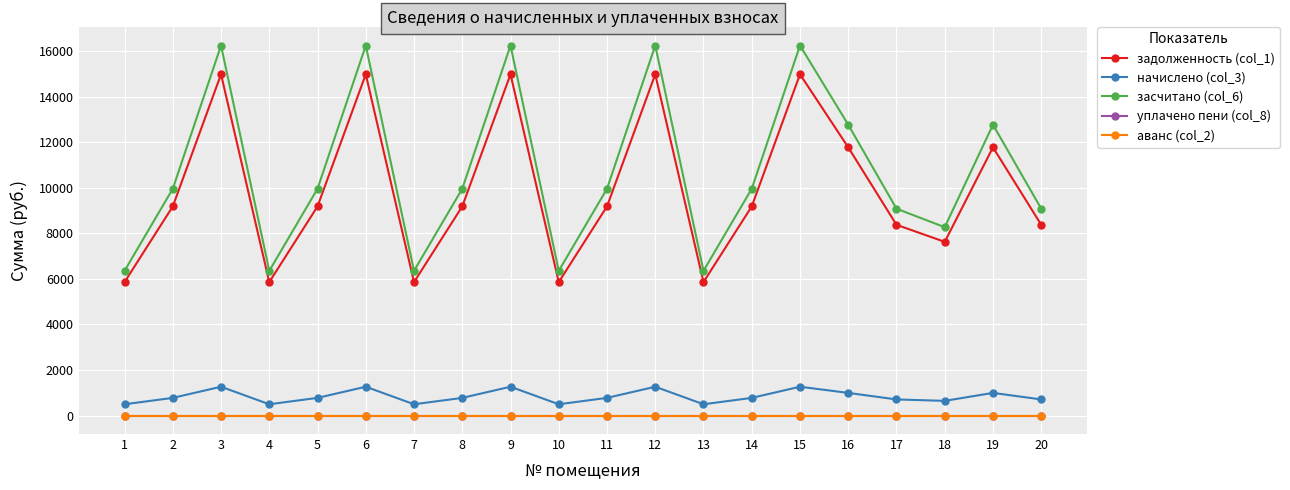

Where is the first local maximum for засчитано (col_6)?

3